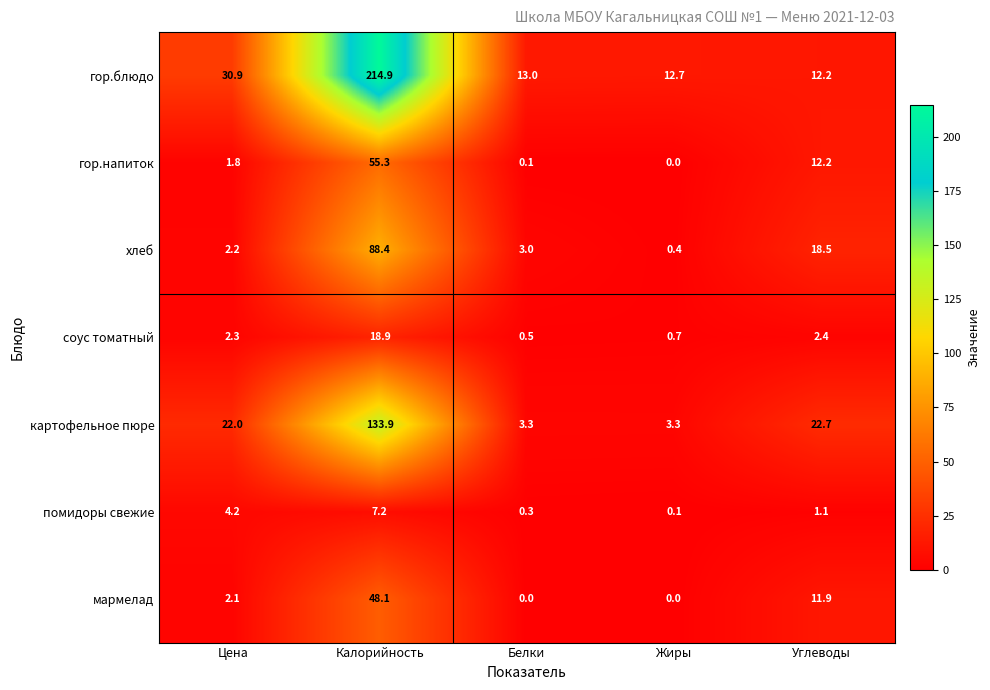

How many data points does each series have?

5